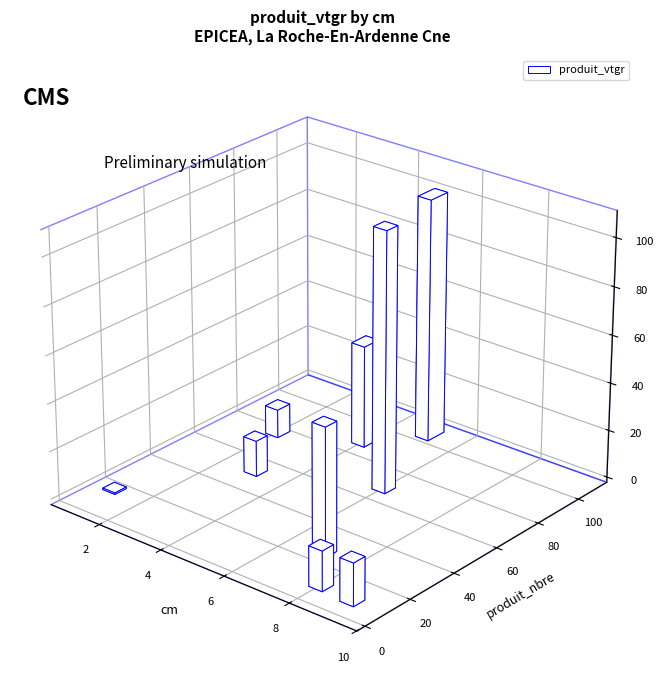

At which category is the sum across all series the highest?

6